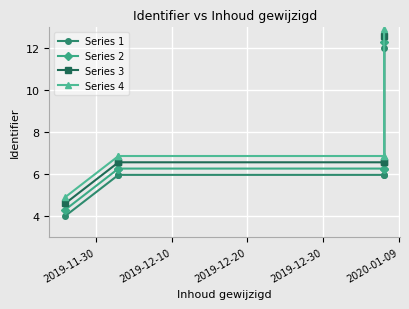

True or false: Series 3 has more than 2 points higher than both neighbors.

False